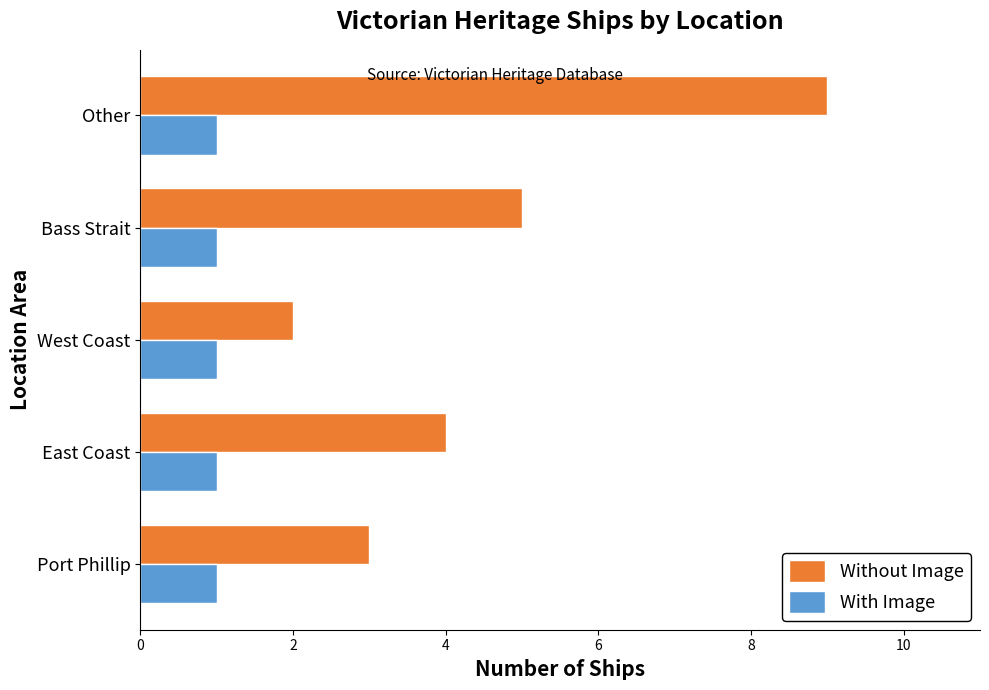

List the series in order of their overall mean, lowest first.

With Image, Without Image